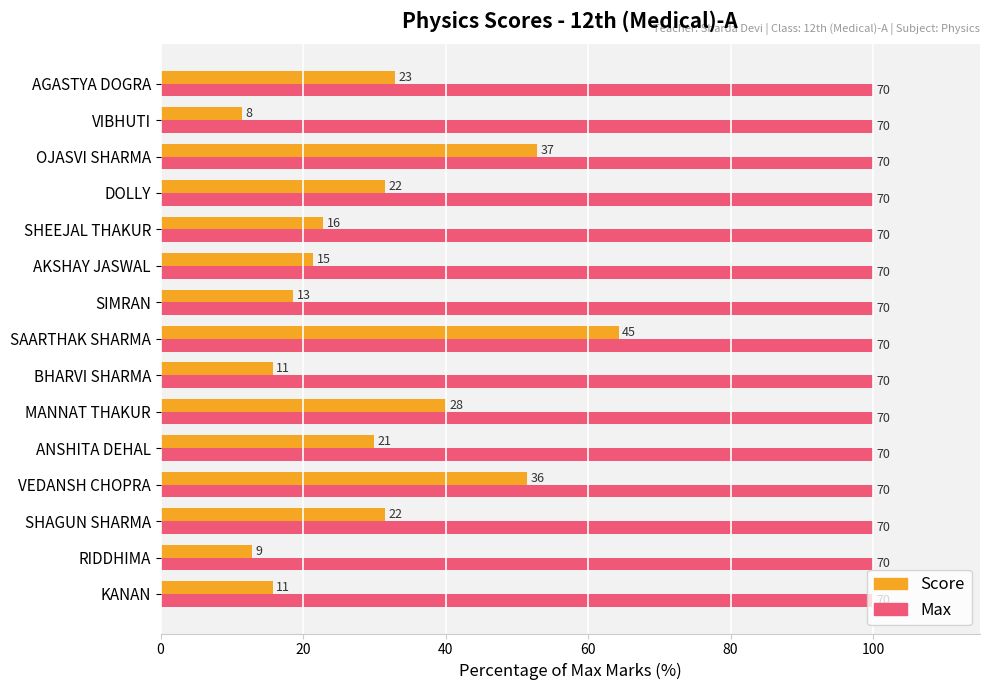

What are all the series names shown in the legend?

Score, Max